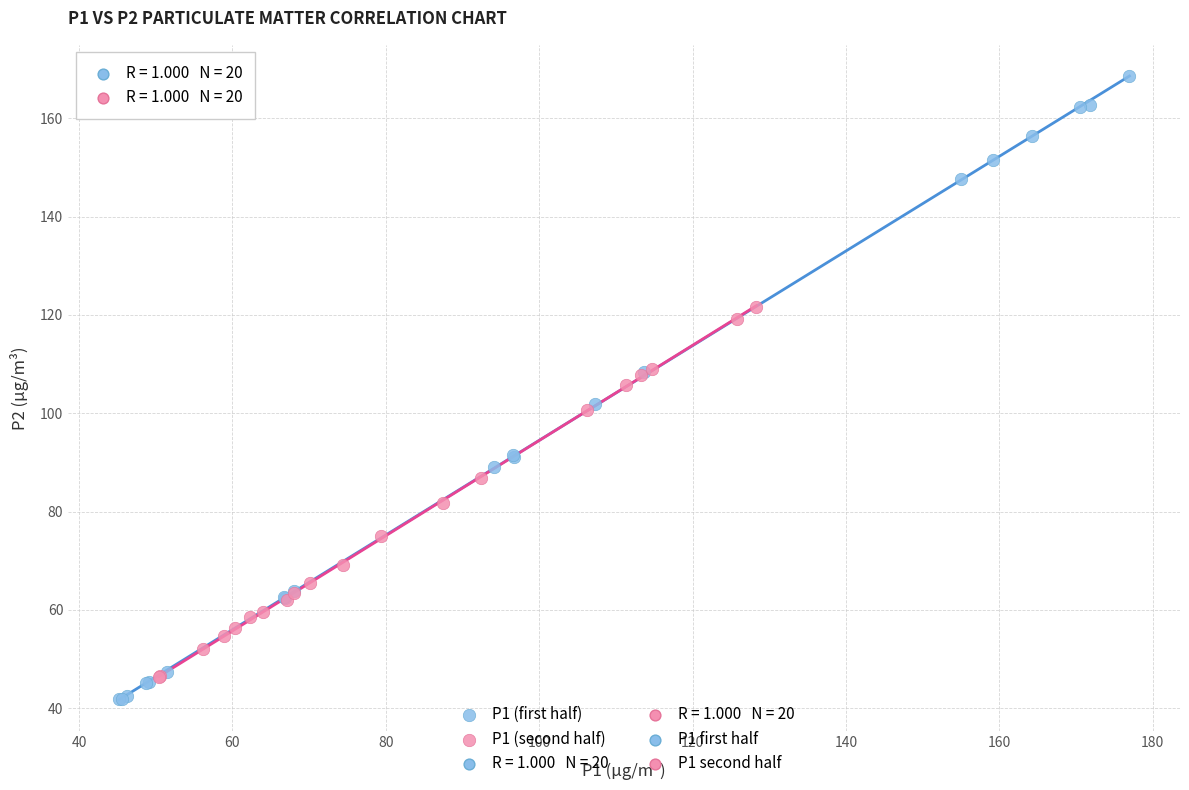

Which series has the largest Y range (max minus min)?

P1 (first half)